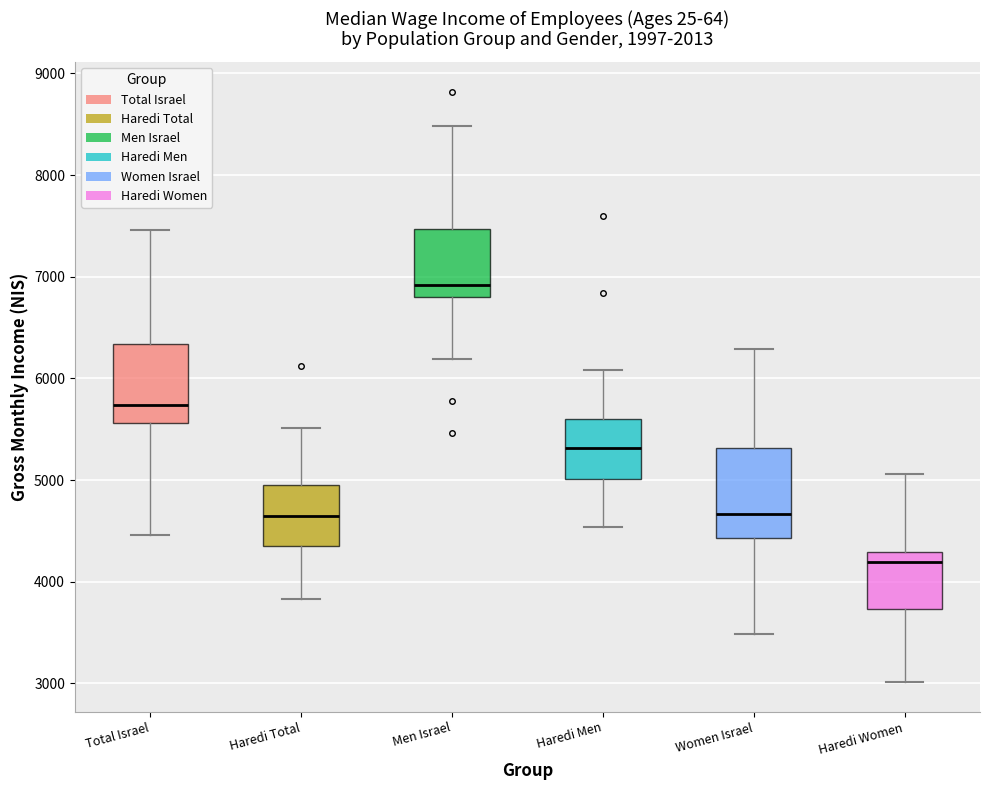

Where is the lower edge of the box for Total Israel on the y-axis? The values are not printed on the chart, so give them approximately, as read against the axis.

5600